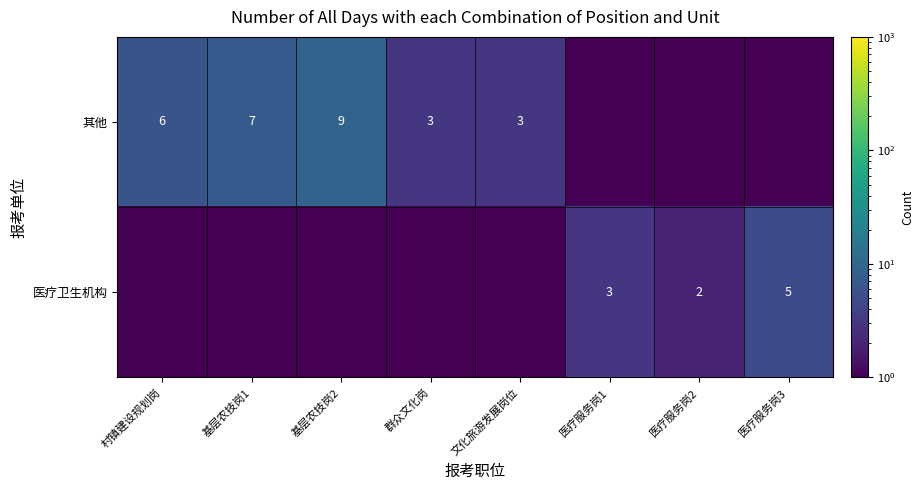

The value of 其他 at 基层农技岗1 is 7.0. True or false?

True